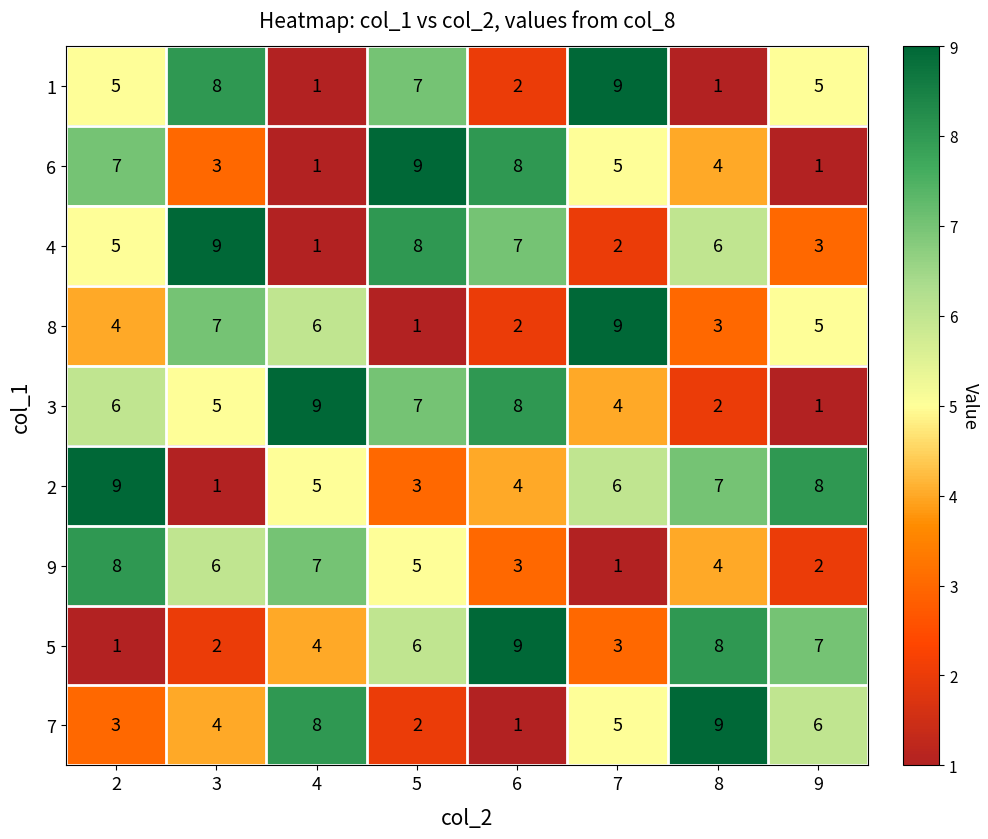

What is the difference between the maximum and minimum values in the 3 series?

8